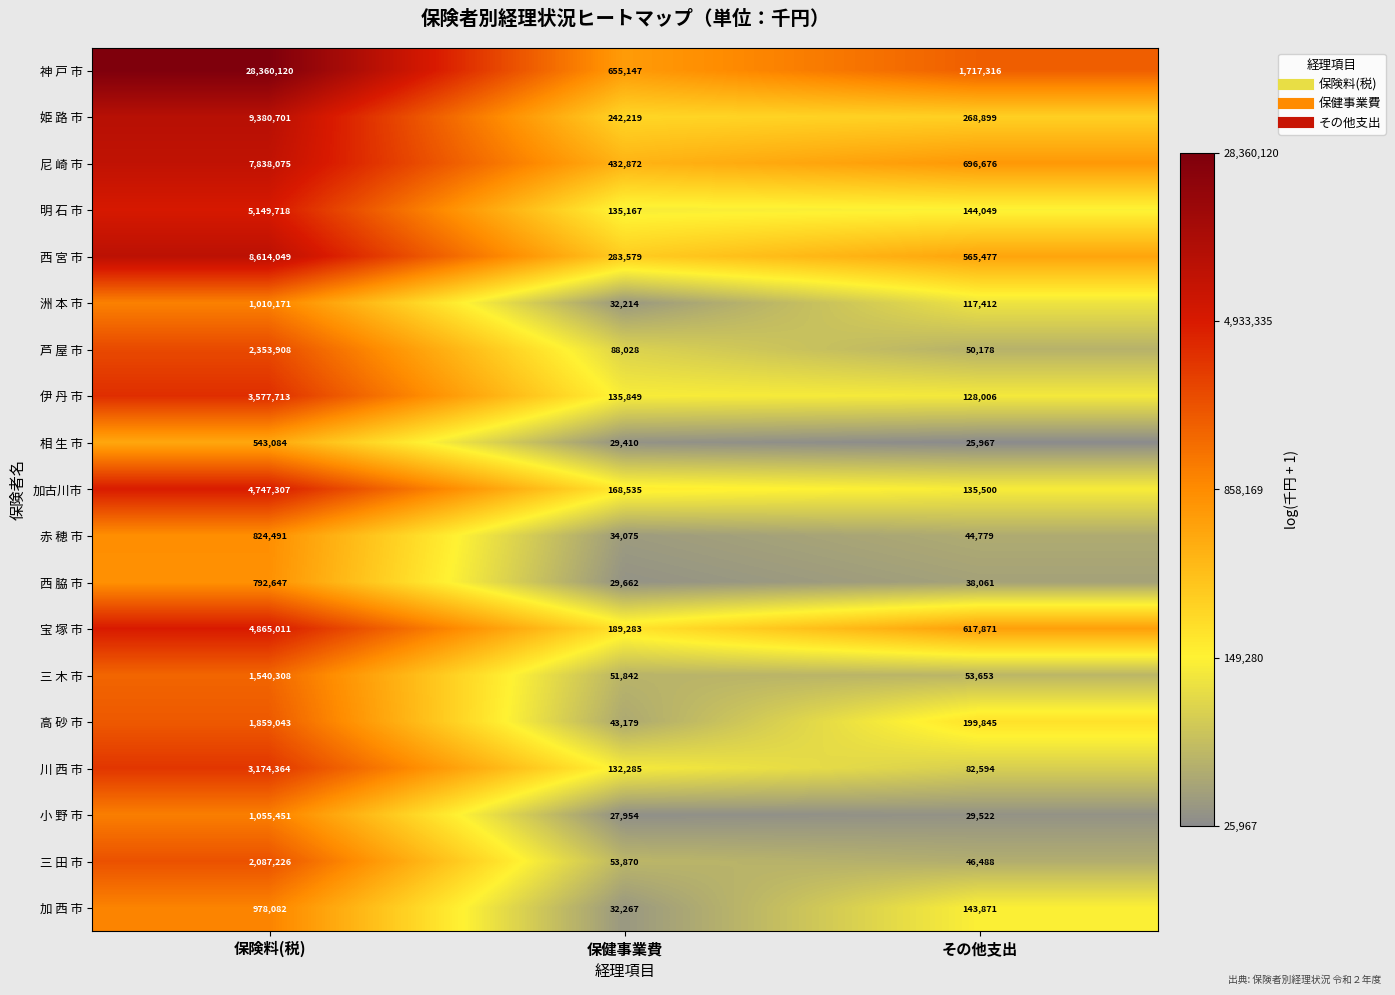

The 相 生 市 series shows 25967 at その他支出. True or false?

True